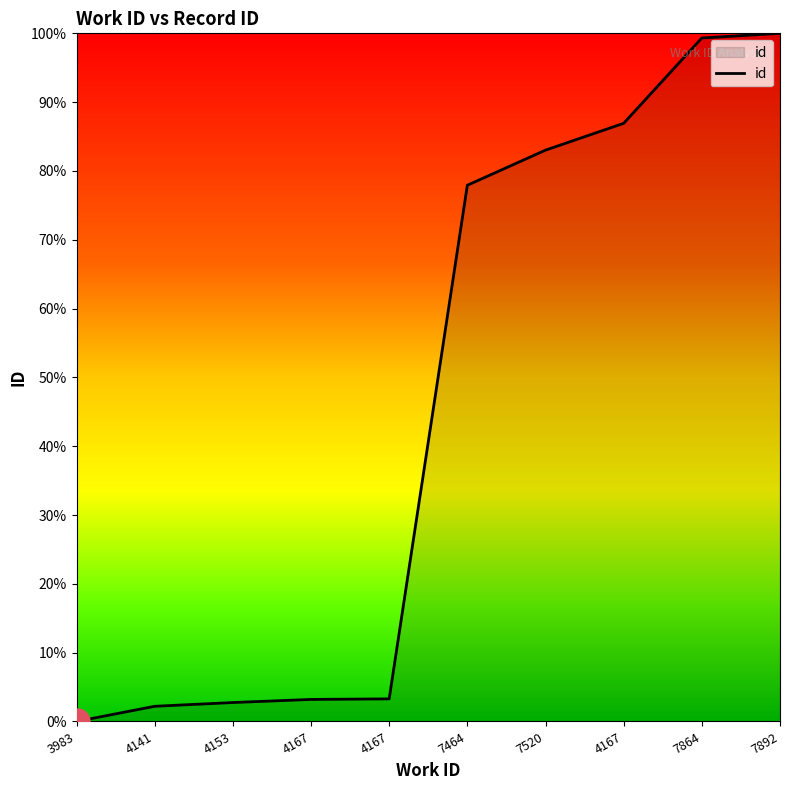

Rank the categories by value from highest to lowest.

7892, 7864, 4167, 7520, 7464, 4167, 4167, 4153, 4141, 3983